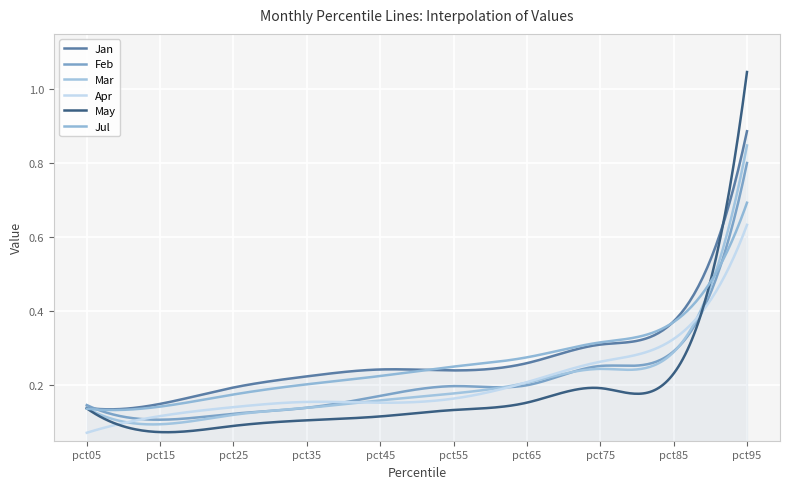

Reading left to right, what are all the values shown in this chart?

Jan: 0.1	0.1	0.2	0.2	0.2	0.2	0.3	0.3	0.4	0.9
Feb: 0.1	0.1	0.1	0.1	0.2	0.2	0.2	0.3	0.3	0.8
Mar: 0.1	0.1	0.1	0.1	0.2	0.2	0.2	0.2	0.3	0.8
Apr: 0.1	0.1	0.1	0.2	0.2	0.2	0.2	0.3	0.3	0.6
May: 0.1	0.1	0.1	0.1	0.1	0.1	0.2	0.2	0.2	1.0
Jul: 0.1	0.1	0.2	0.2	0.2	0.3	0.3	0.3	0.4	0.7